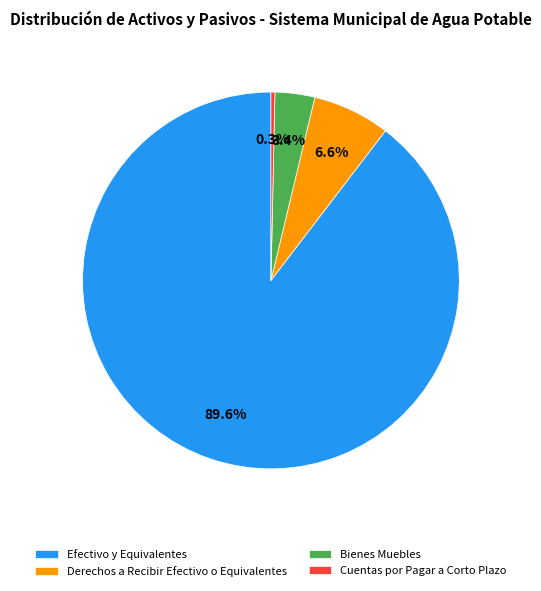

Is it true that Cuentas por Pagar a Corto Plazo is 14% of the pie?

False